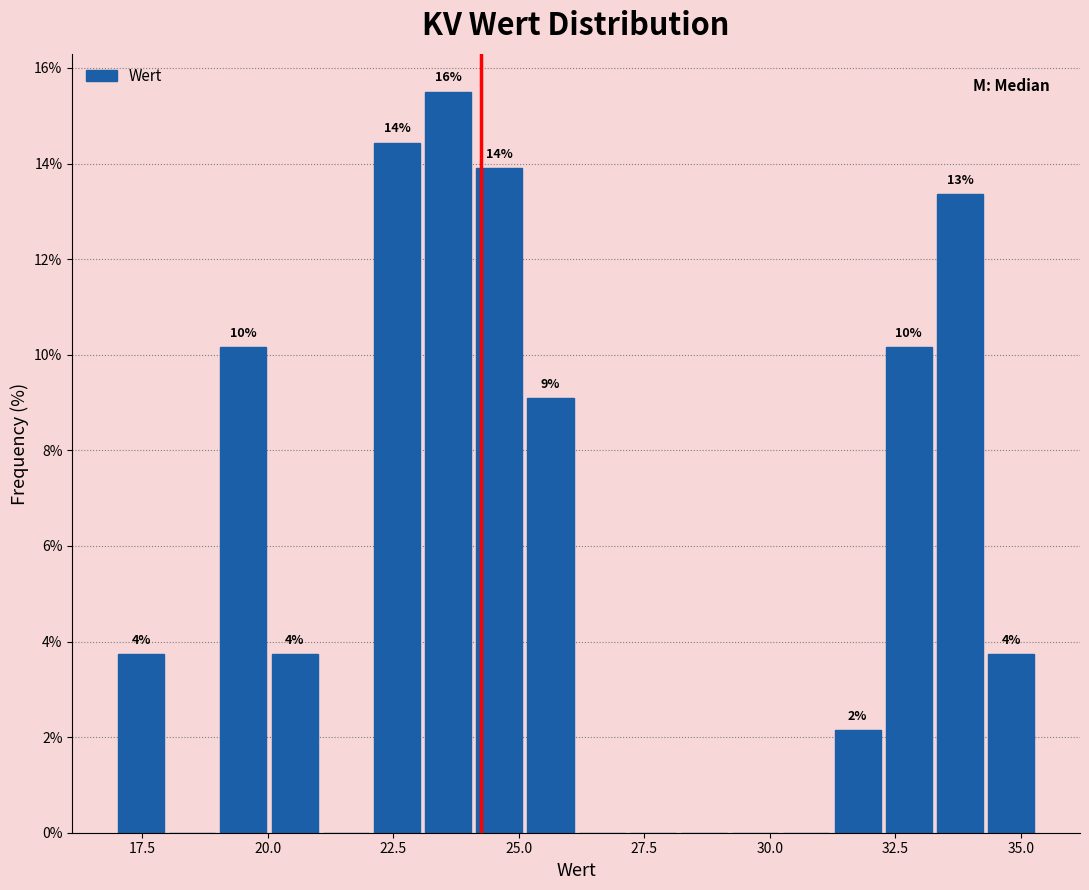

Around what value on the x-axis is the tallest bar? Give the approximate position of its centre, as read against the axis.

23.5